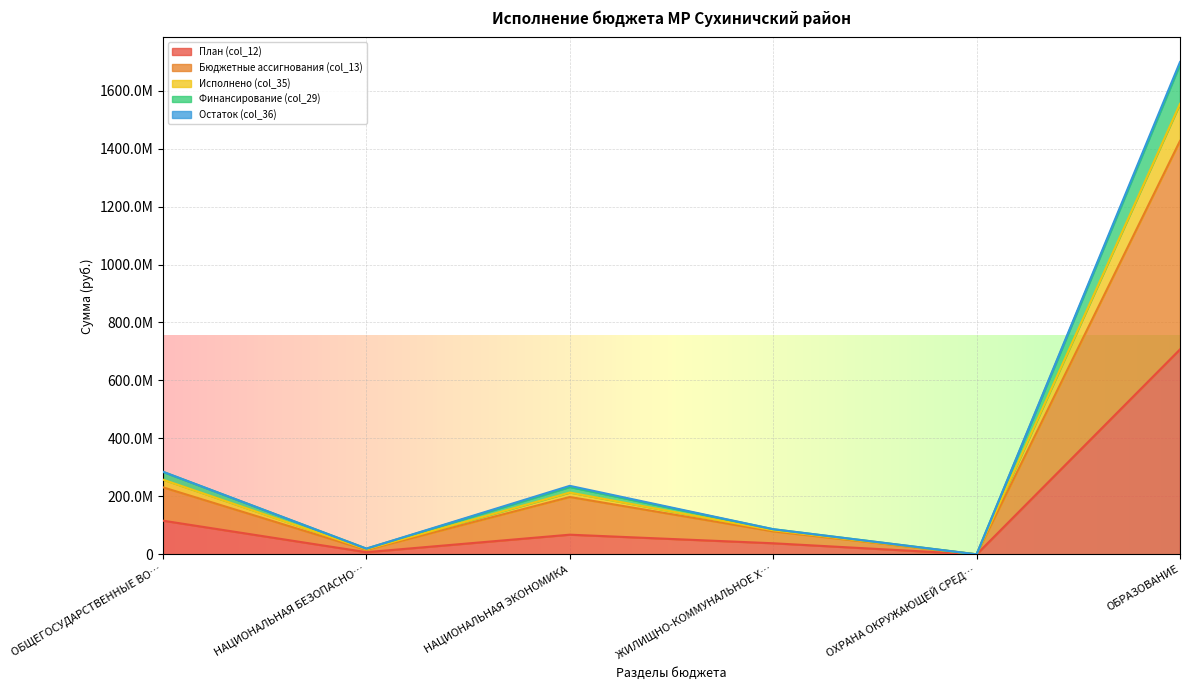

Does the chart display data point markers on the line(s)?

No